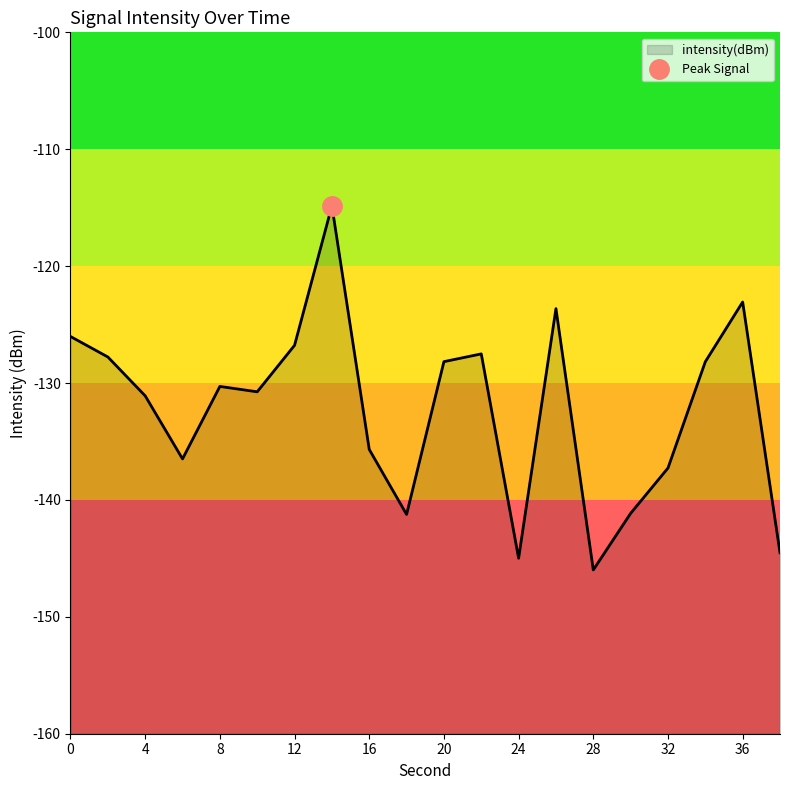

List the labels in order of value, smallest first.

28, 24, 38, 18, 30, 32, 6, 16, 4, 10, 8, 34, 20, 2, 22, 12, 0, 26, 36, 14